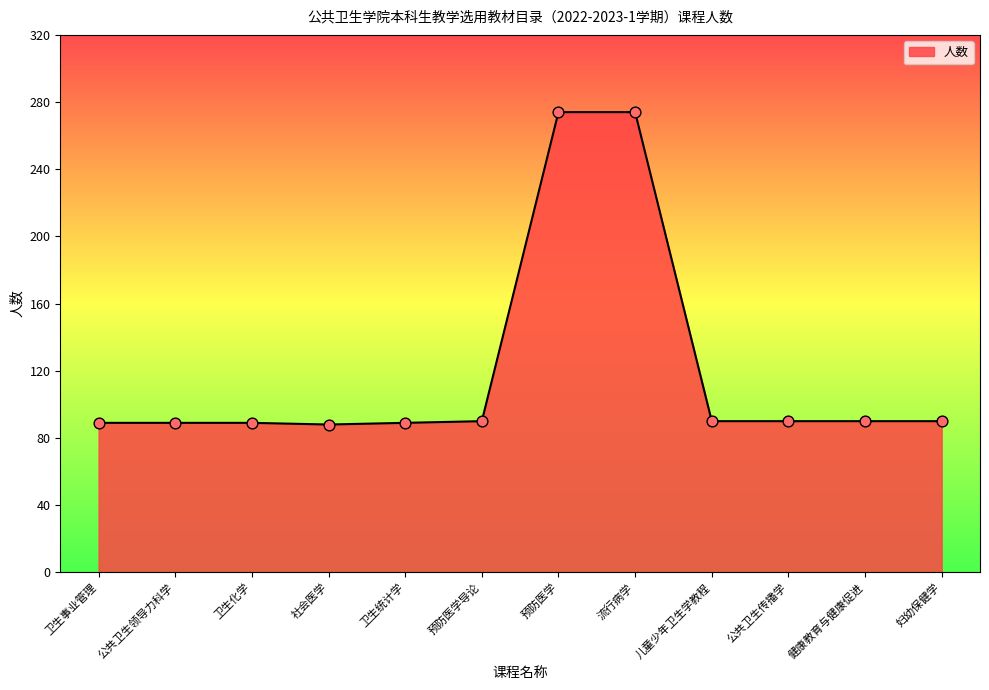

What is the ratio of the value at 卫生事业管理 to the value at 卫生统计学?

1.0